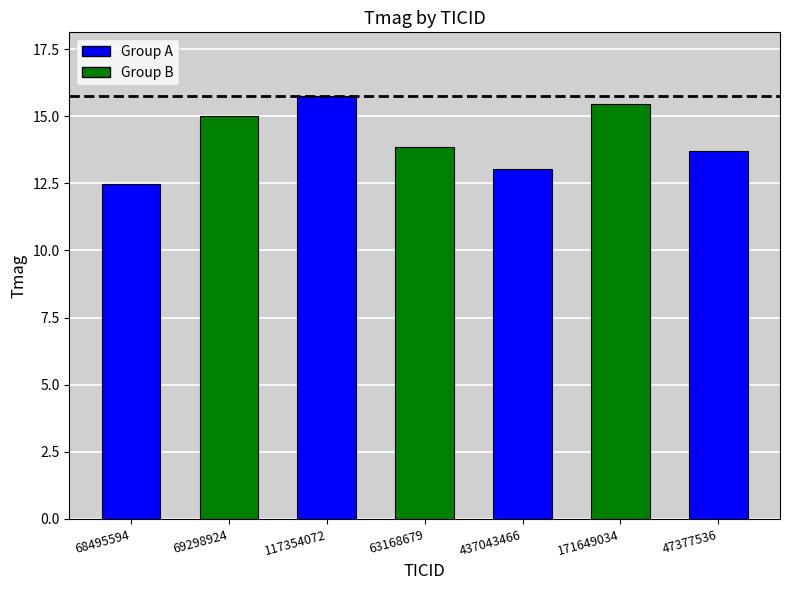

Reading right to left, what are all the values shown in this chart?

13.7	15.4	13.0	13.8	15.8	15.0	12.5